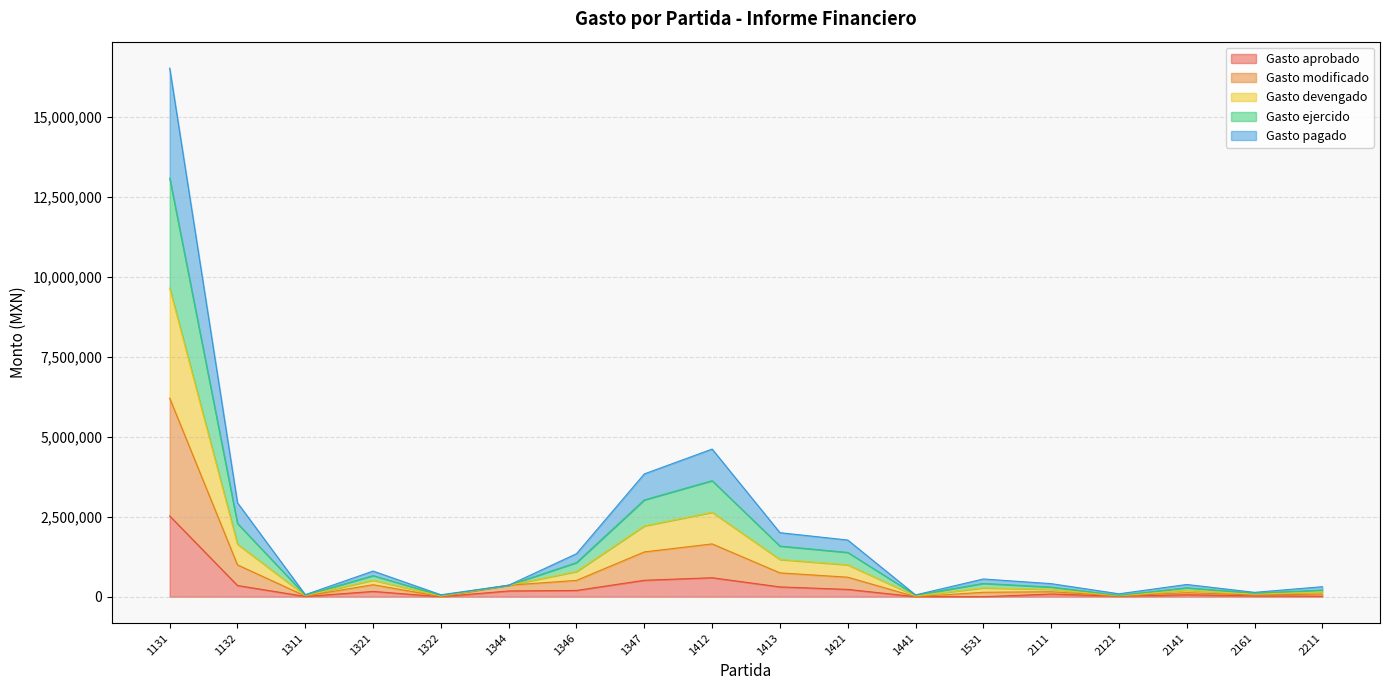

What is the maximum value for Gasto aprobado?

2526471.0